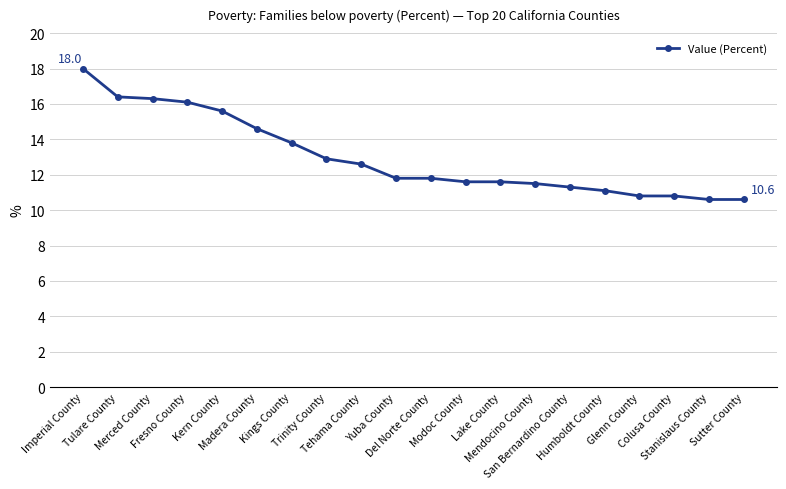

What is the sum of all values?

259.8